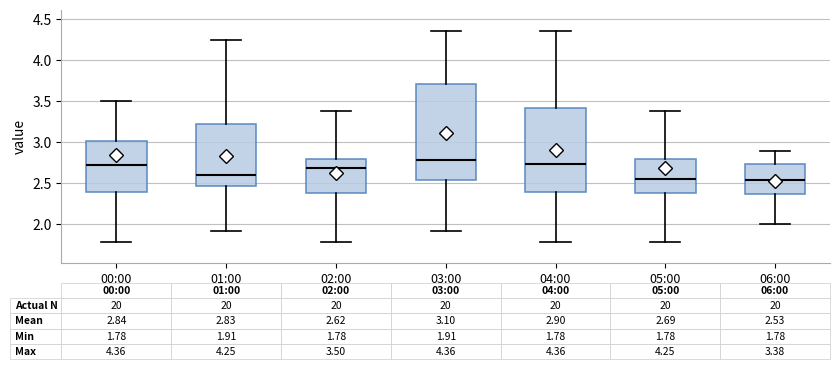

Comparing the boxes themselves (not the whiskers), which one is the tallest?

03:00